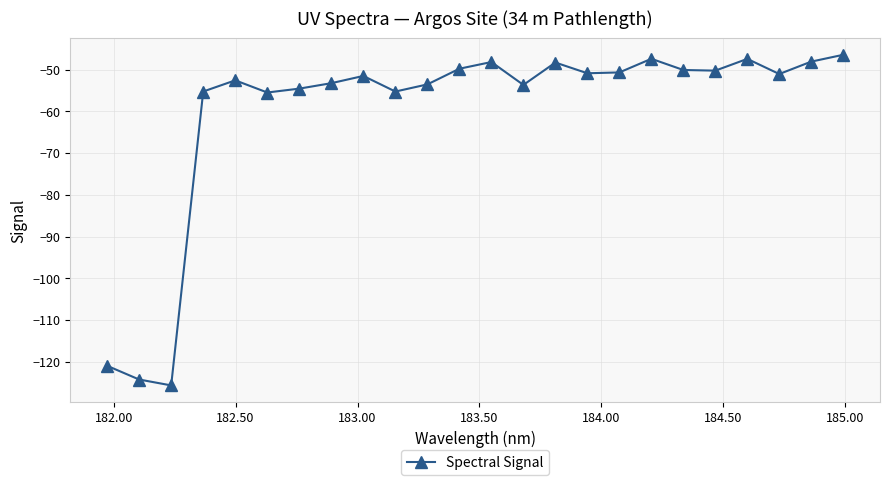

What is the maximum value shown in the chart?

-46.4